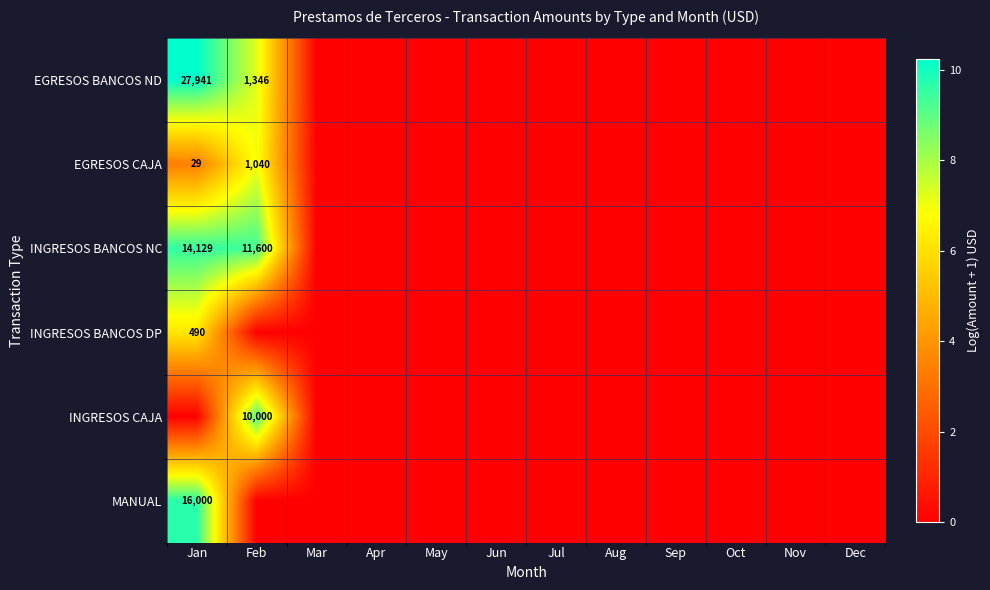

What is the sum of all MANUAL values?

9.7